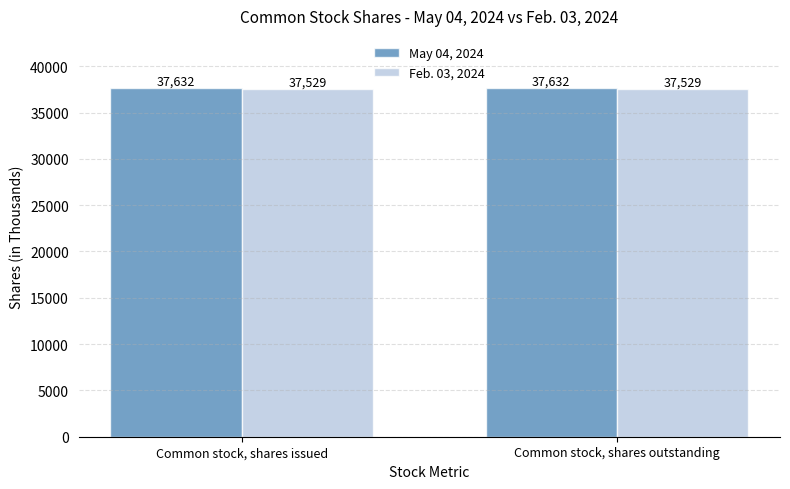

Reading left to right, what are all the values shown in this chart?

May 04, 2024: Common stock, shares issued=37632	Common stock, shares outstanding=37632
Feb. 03, 2024: Common stock, shares issued=37529	Common stock, shares outstanding=37529